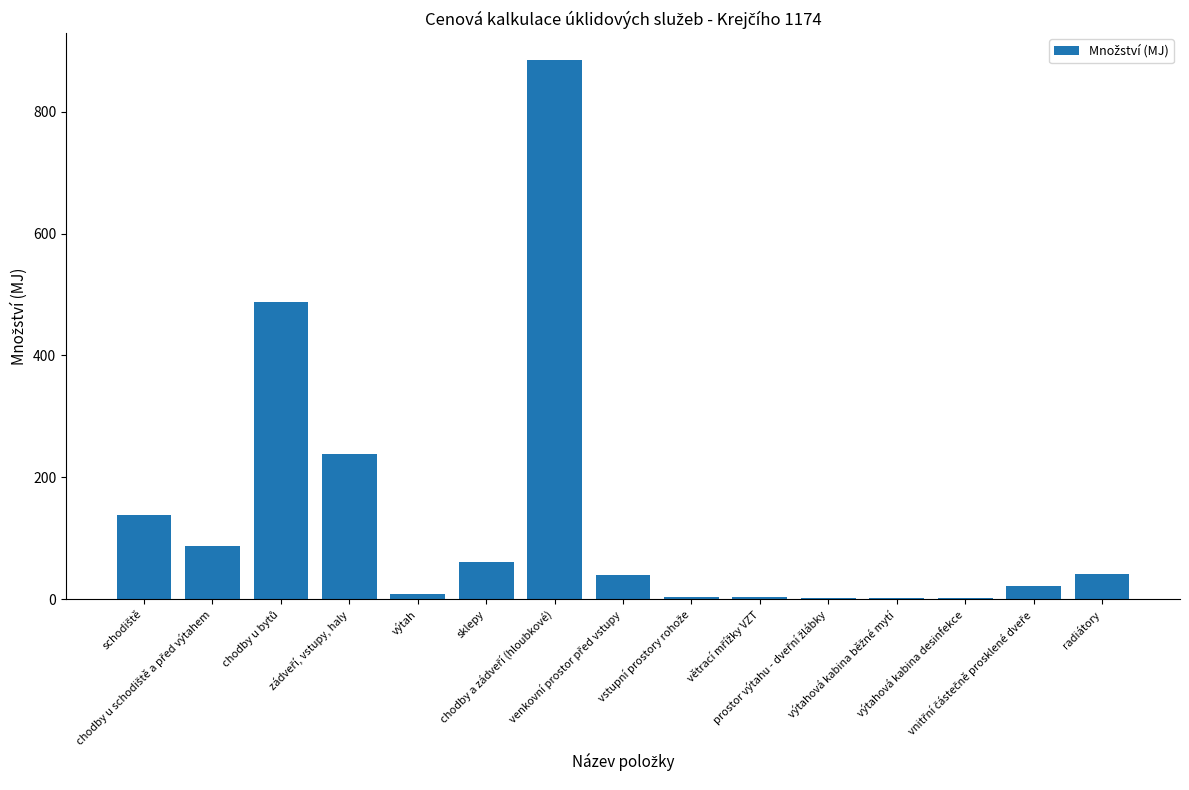

What is the sum of all values?

2023.6